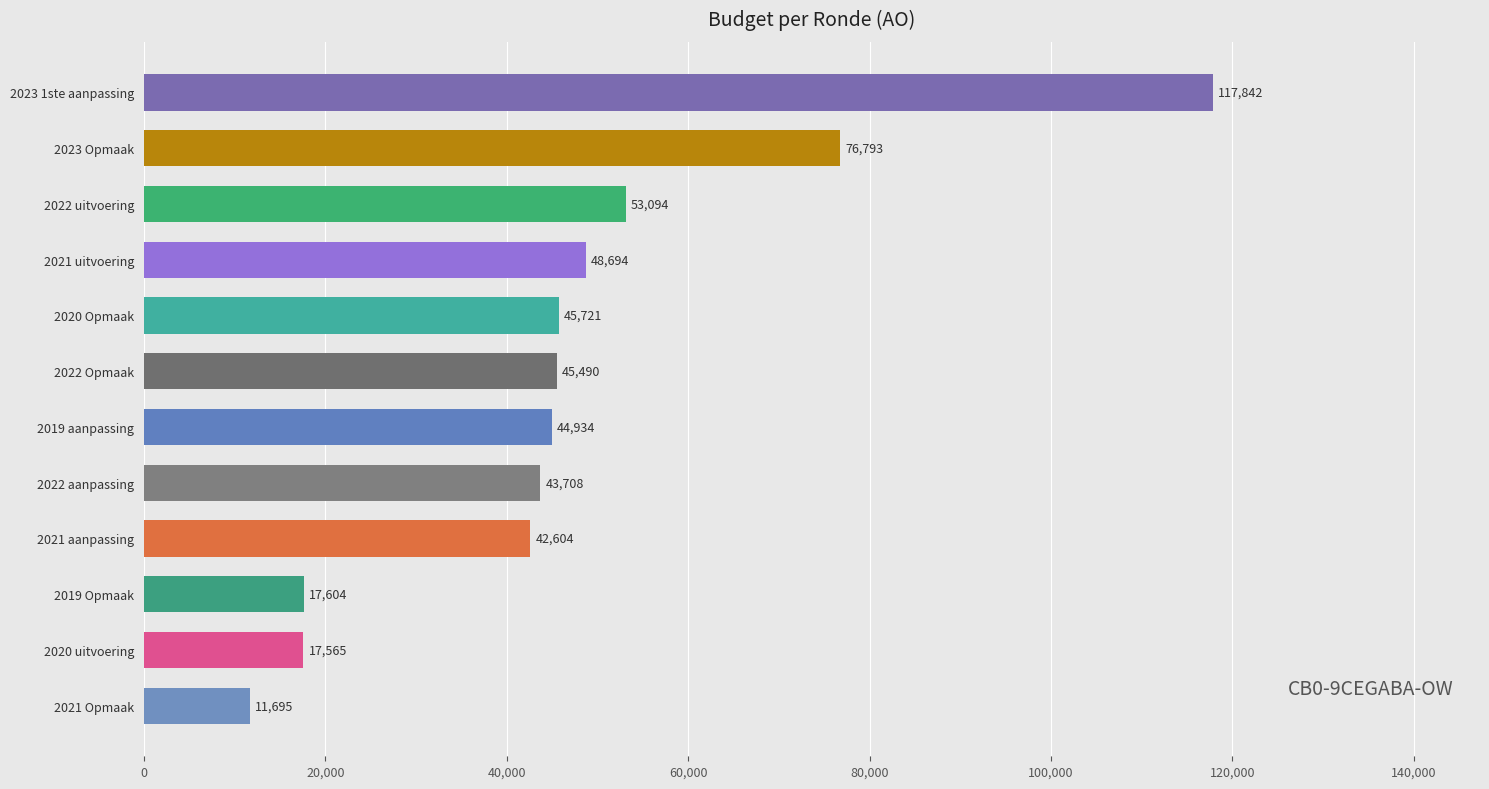

List the labels in order of value, largest first.

2023 1ste aanpassing, 2023 Opmaak, 2022 uitvoering, 2021 uitvoering, 2020 Opmaak, 2022 Opmaak, 2019 aanpassing, 2022 aanpassing, 2021 aanpassing, 2019 Opmaak, 2020 uitvoering, 2021 Opmaak